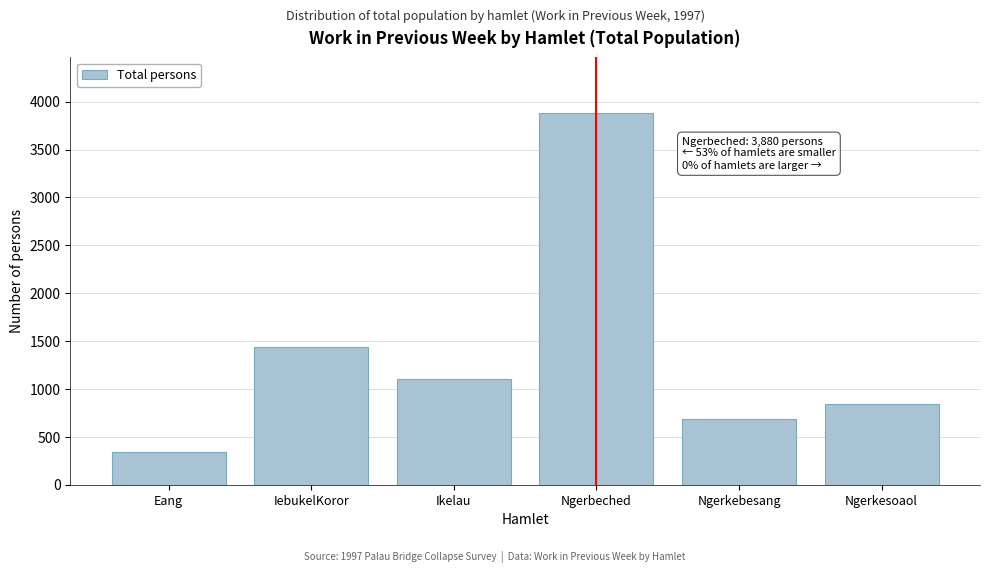

Reading right to left, what are all the values shown in this chart?

Ngerkesoaol=840	Ngerkebesang=690	Ngerbeched=3880	Ikelau=1100	IebukelKoror=1440	Eang=340